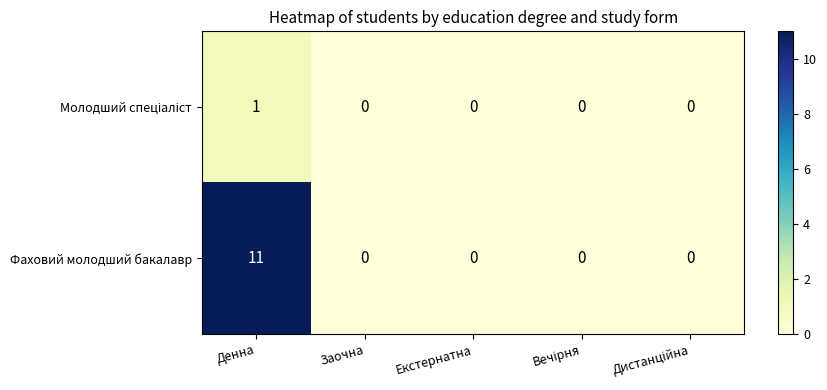

What is the maximum value shown in the chart?

11